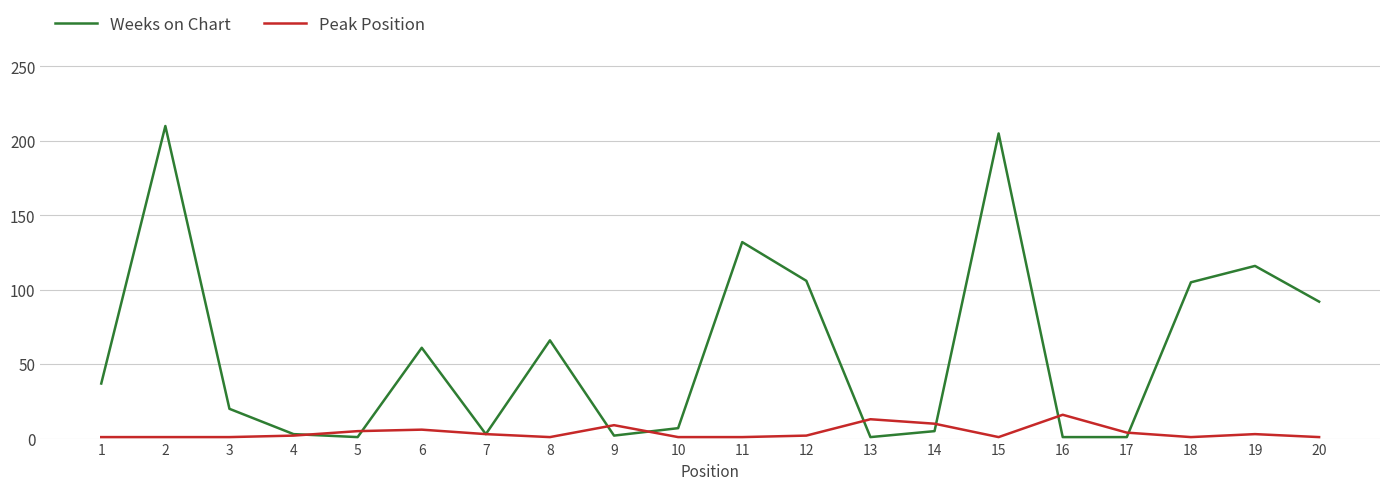

True or false: Peak Position has a value of 5 at 5.

True